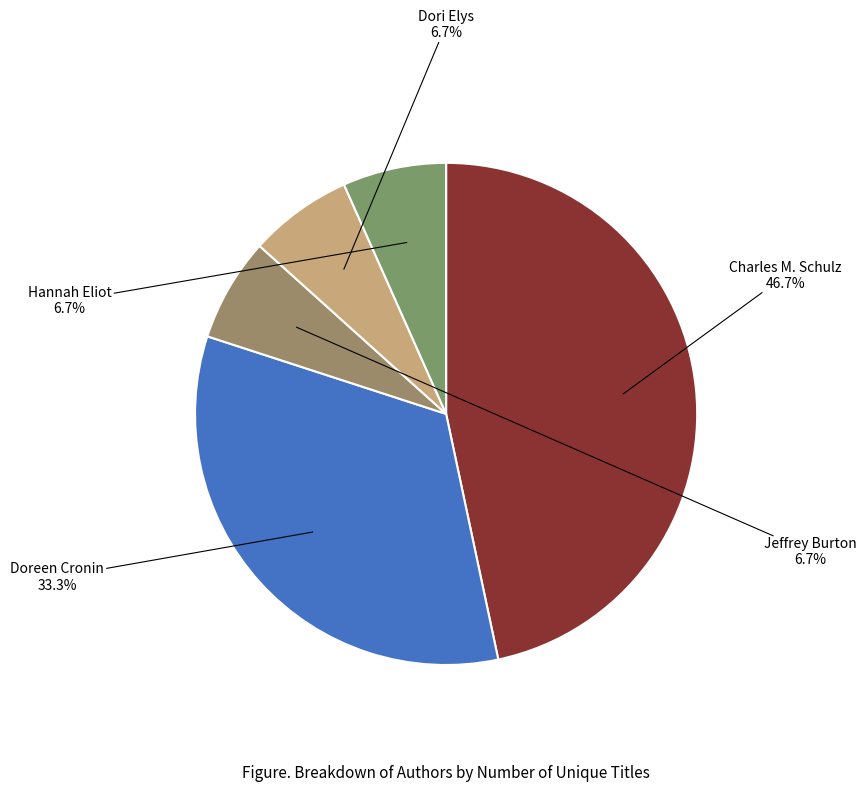

Count the number of slices in the pie.

5